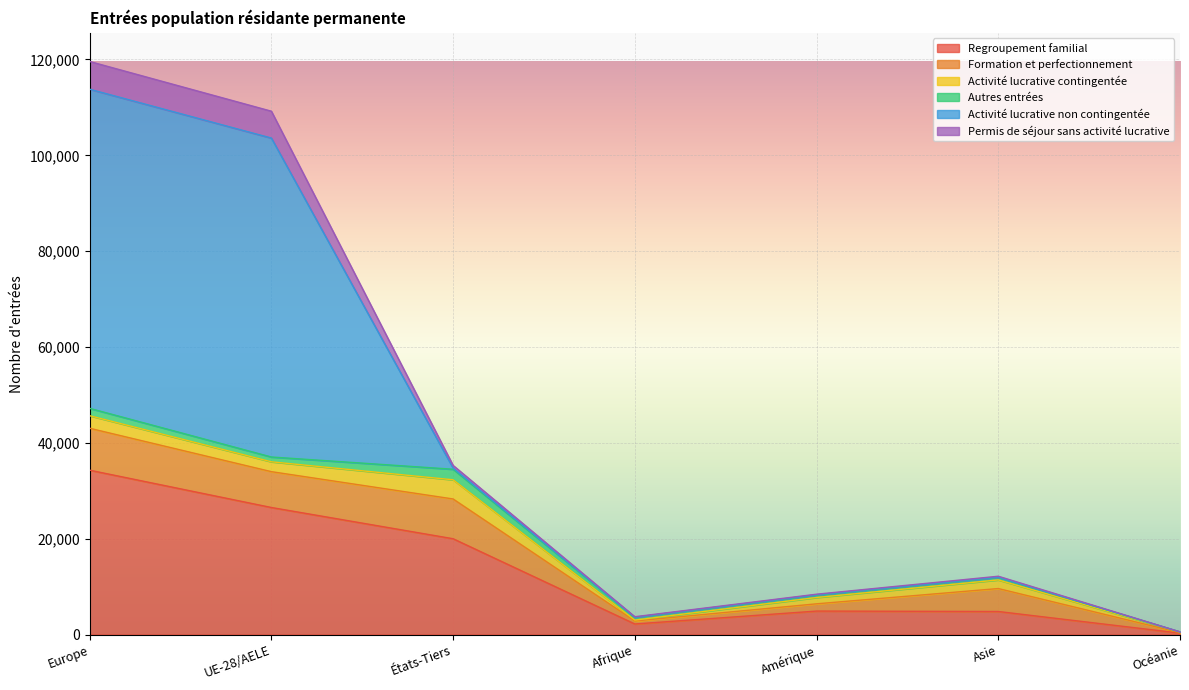

What is the label of the 3rd point from the left?

États-Tiers